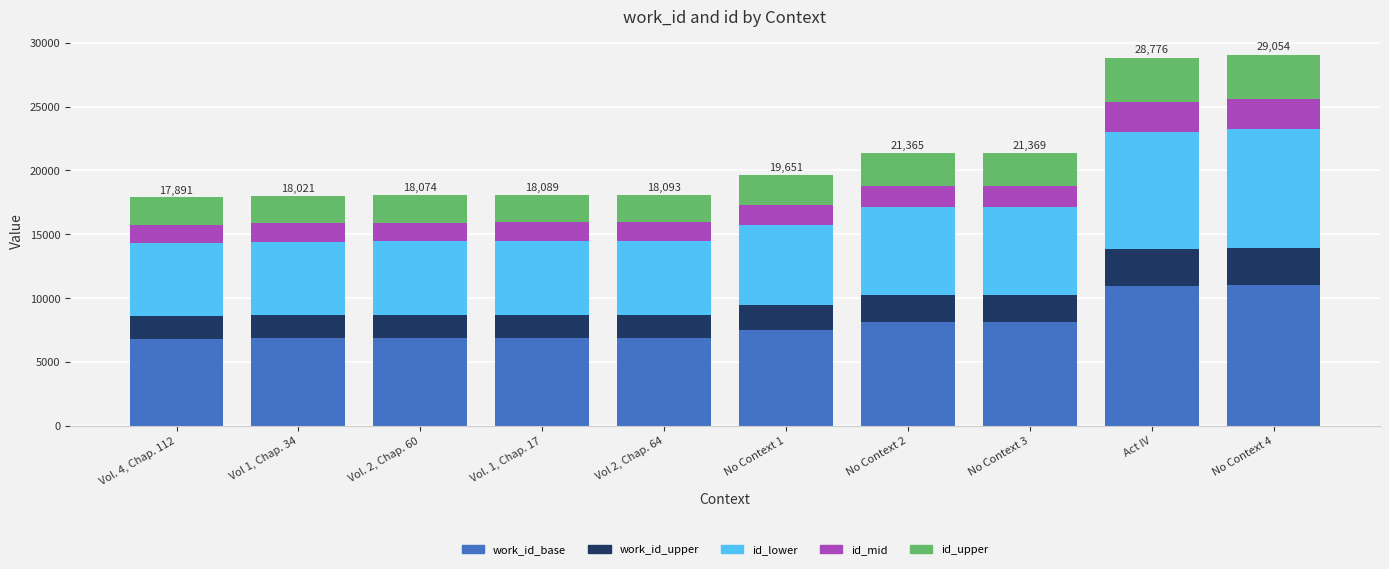

What is the minimum value for work_id_base?

6798.6